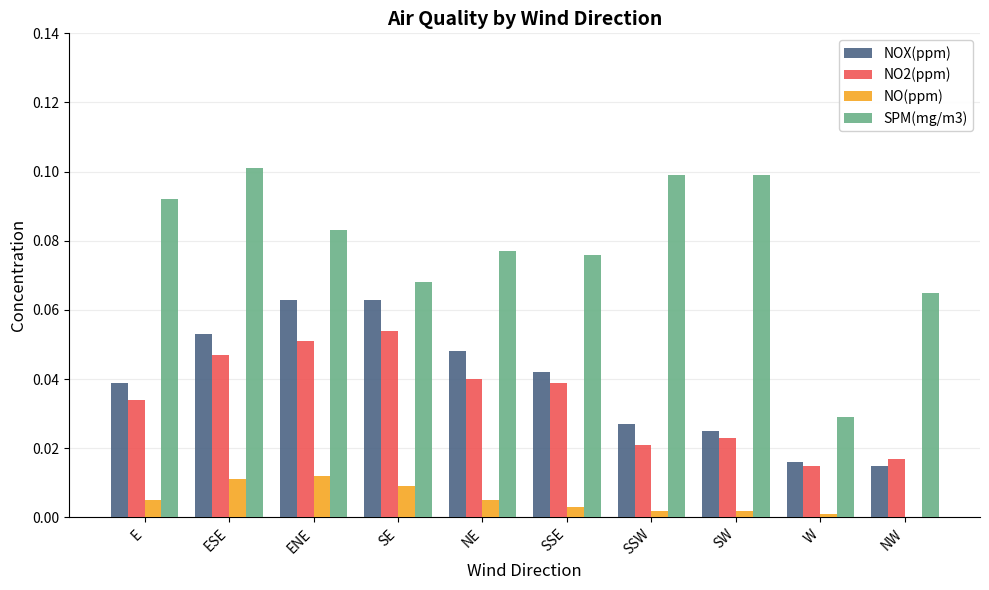

The value of NOX(ppm) at E is 0.1. True or false?

False